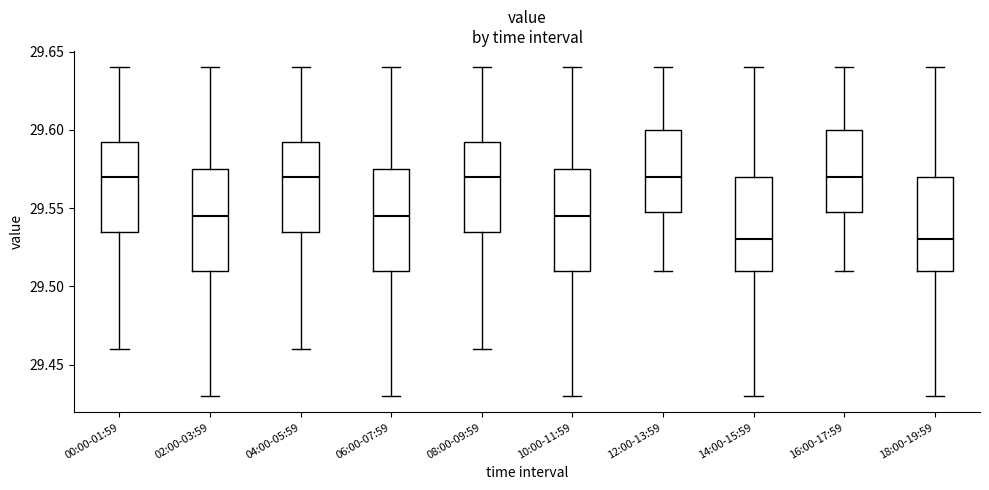

Reading left to right, transcribe this box plot: for each box, give where its median line is, the range the box spans, and where its two whiskers end, as read against the y-axis. The values are not printed on the chart, so give them approximately, as read against the axis.

00:00-01:59: median 29.570, box 29.535 to 29.595, whiskers 29.460 to 29.640
02:00-03:59: median 29.545, box 29.510 to 29.575, whiskers 29.430 to 29.640
04:00-05:59: median 29.570, box 29.535 to 29.595, whiskers 29.460 to 29.640
06:00-07:59: median 29.545, box 29.510 to 29.575, whiskers 29.430 to 29.640
08:00-09:59: median 29.570, box 29.535 to 29.595, whiskers 29.460 to 29.640
10:00-11:59: median 29.545, box 29.510 to 29.575, whiskers 29.430 to 29.640
12:00-13:59: median 29.570, box 29.550 to 29.600, whiskers 29.510 to 29.640
14:00-15:59: median 29.530, box 29.510 to 29.570, whiskers 29.430 to 29.640
16:00-17:59: median 29.570, box 29.550 to 29.600, whiskers 29.510 to 29.640
18:00-19:59: median 29.530, box 29.510 to 29.570, whiskers 29.430 to 29.640